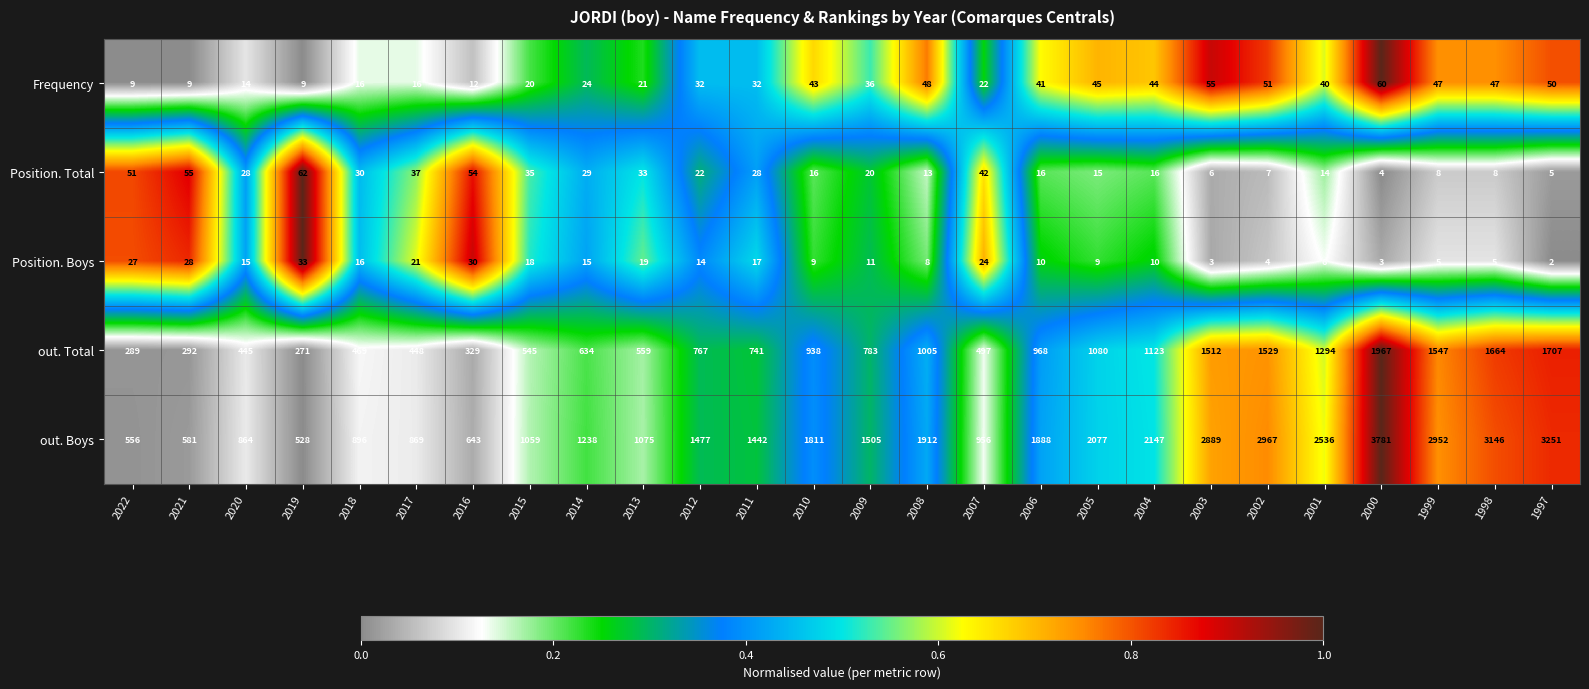

What is the total value across all series at 2010?

2817